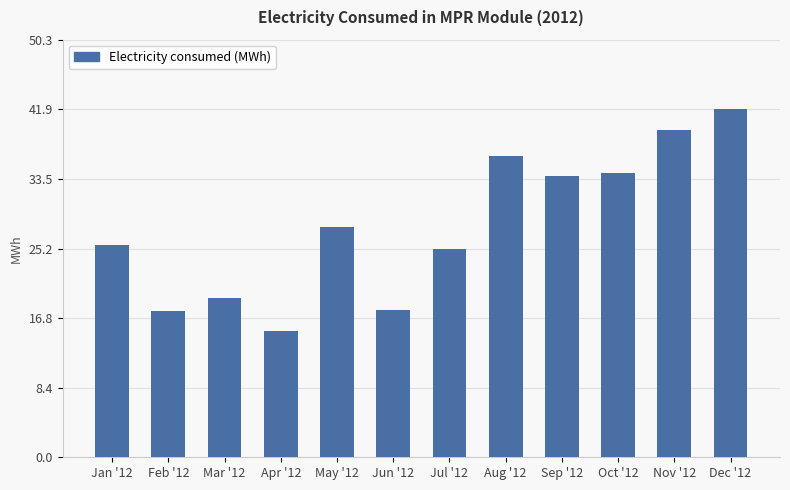

Count the number of values greater than 27.

6